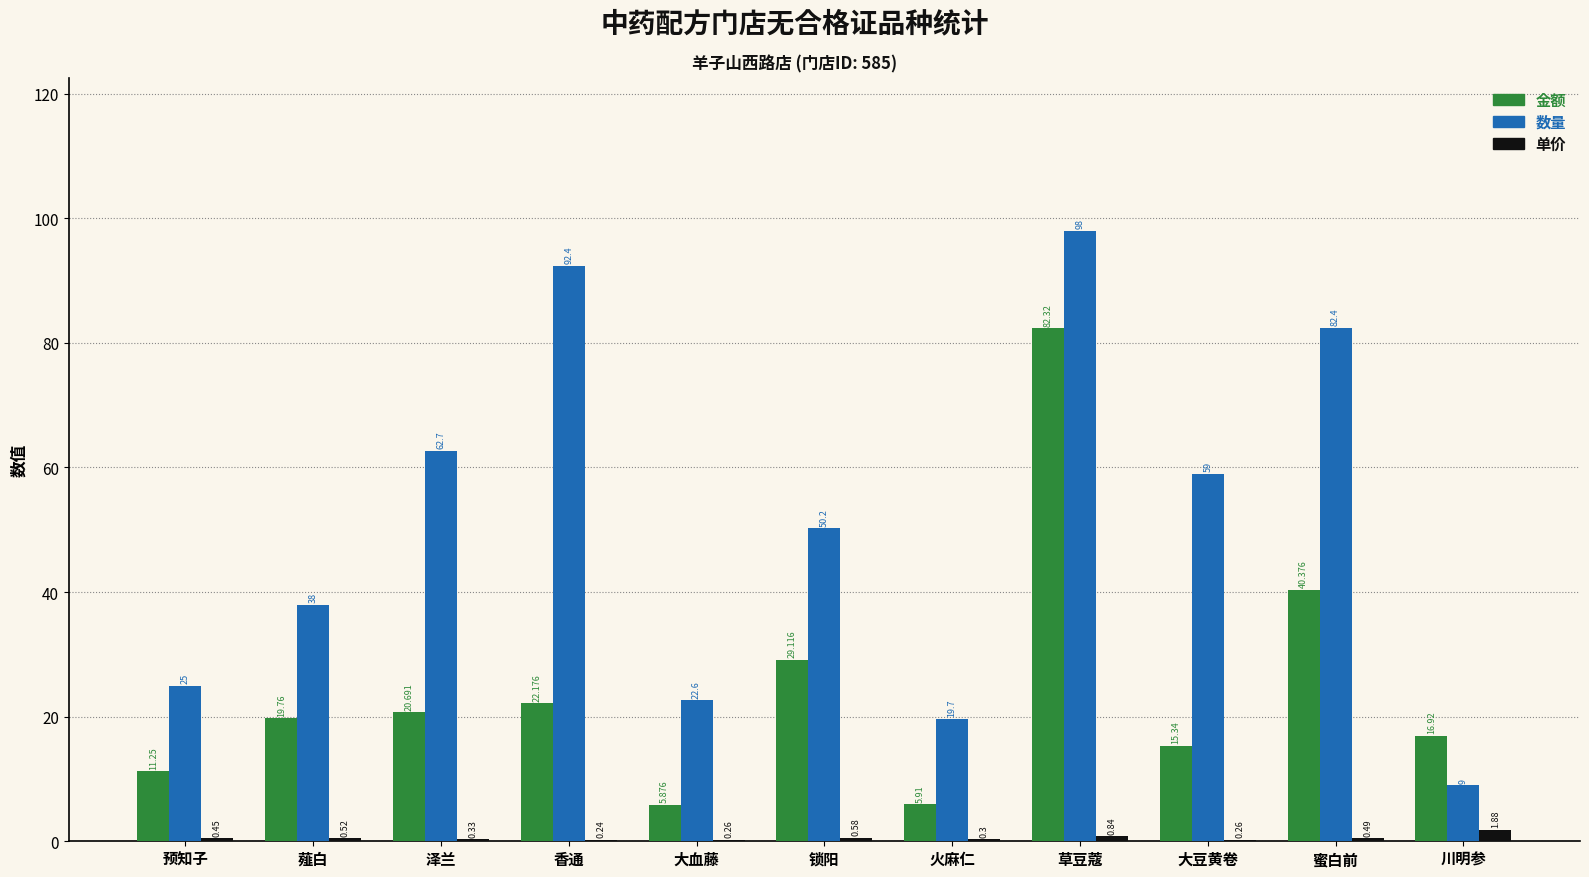

Which series changed the most between 草豆蔻 and 蜜白前?

金额